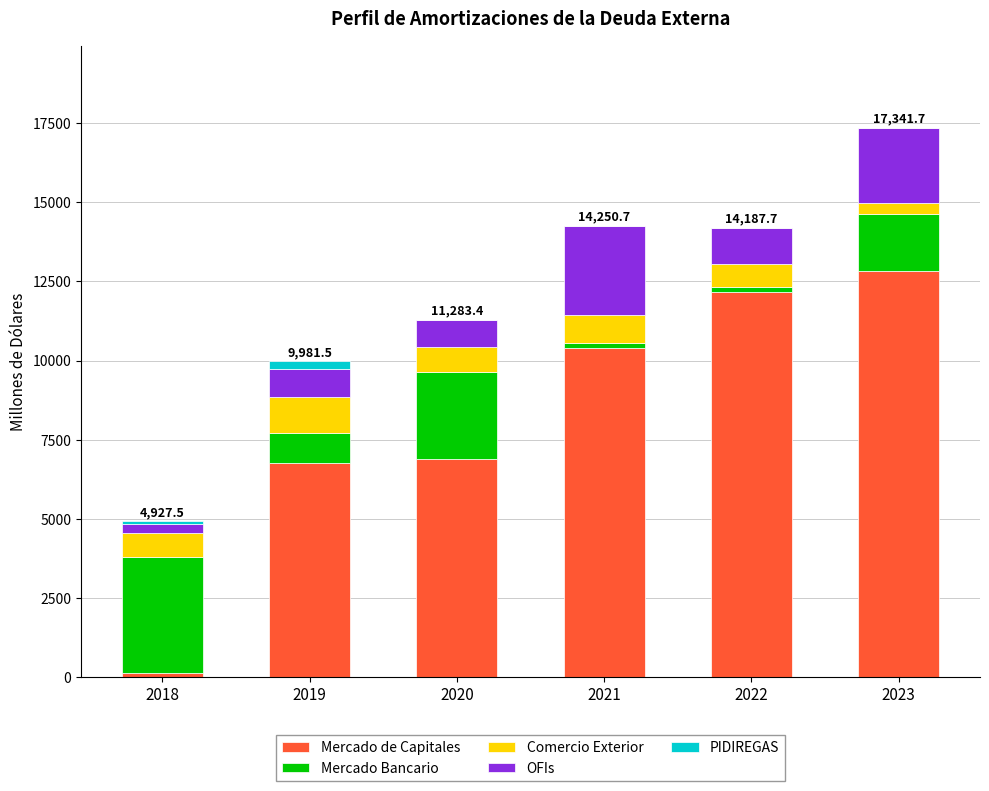

What is the maximum value for Mercado de Capitales?

12827.4